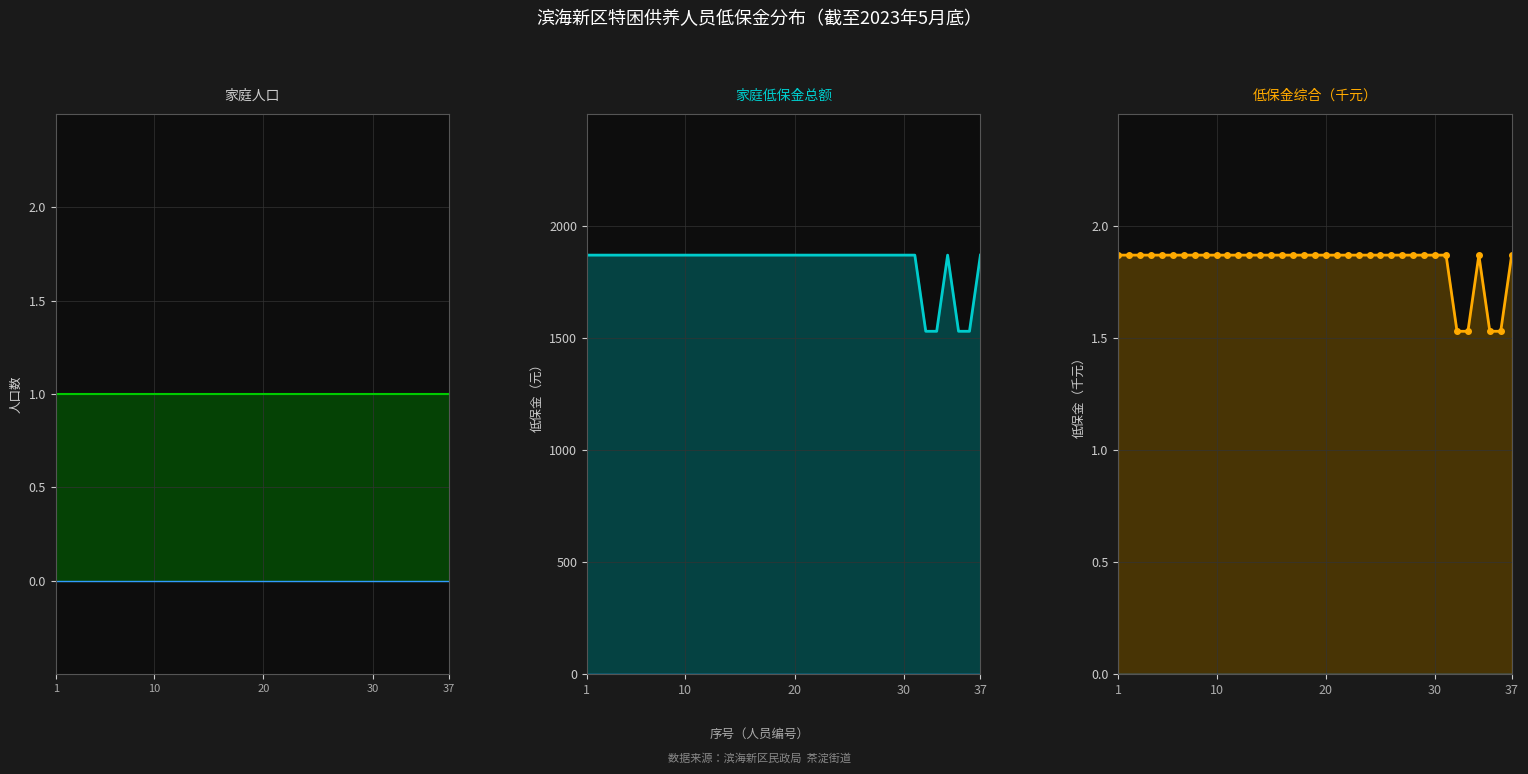

True or false: 家庭低保金总额 and 低保金（千元） cross at least once.

False